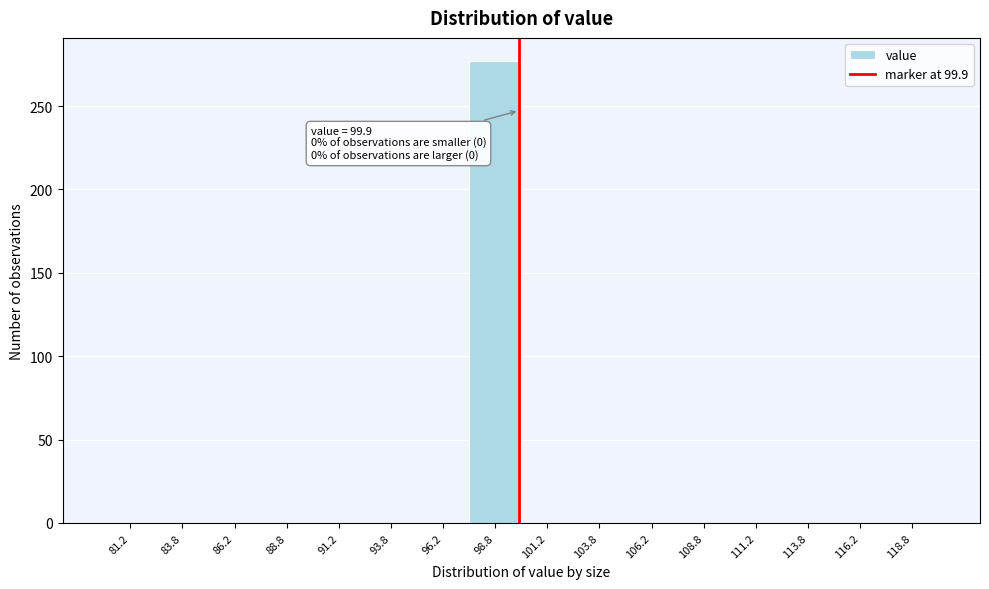

Which range on the x-axis has the tallest bar?

97.5 to 100.0